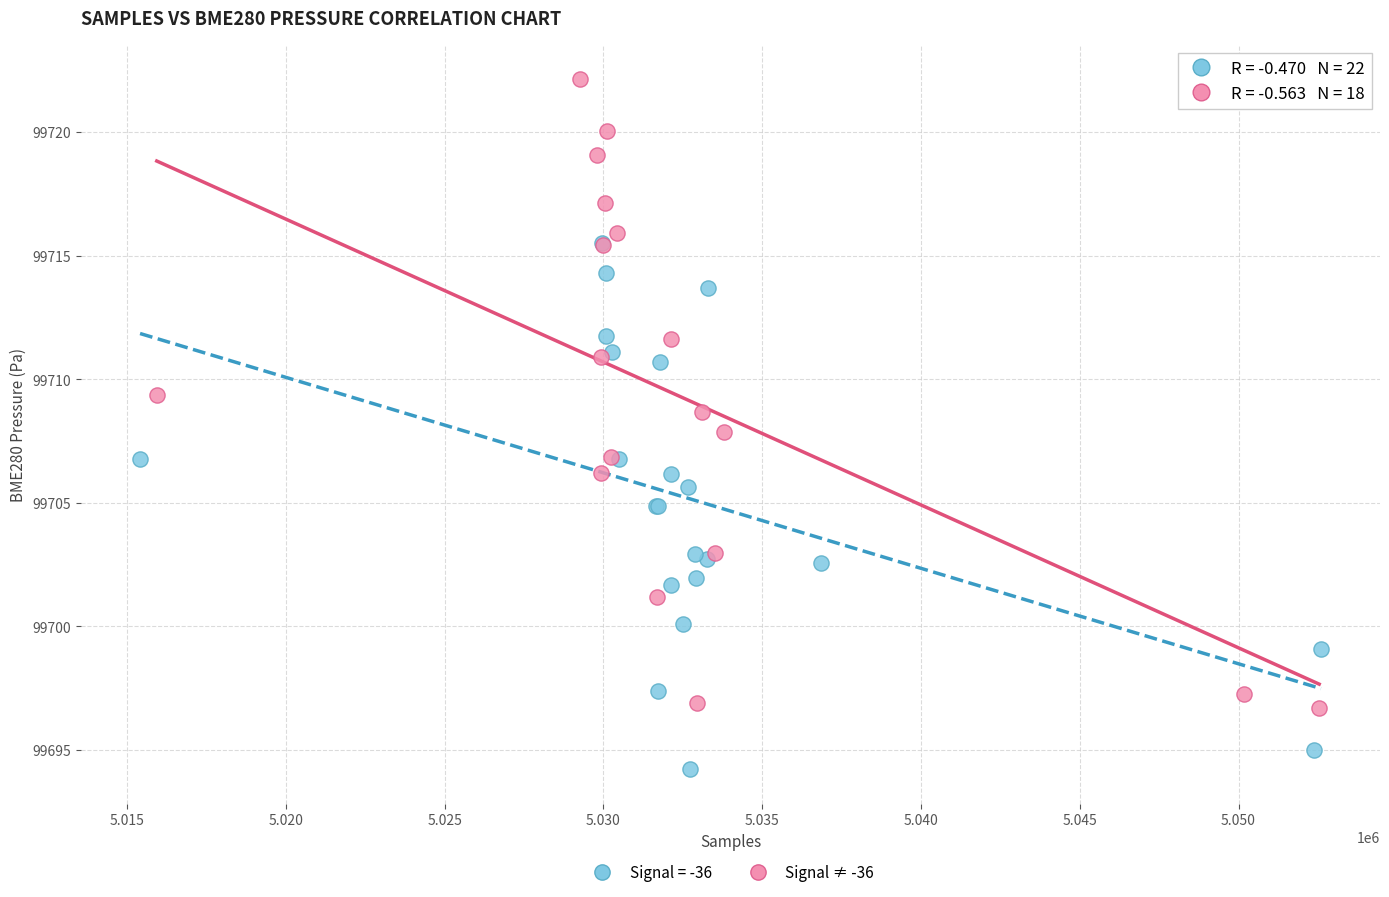

Which series contains the highest Y value?

Signal ≠ -36